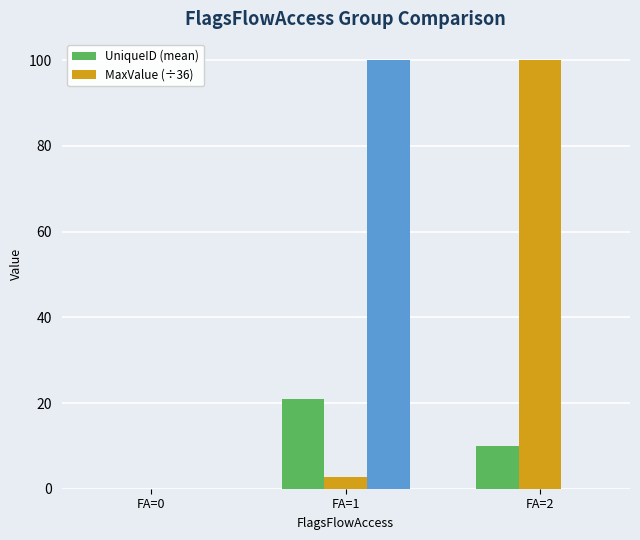

Count the UniqueID (mean) values in the range 0 to 21.

3